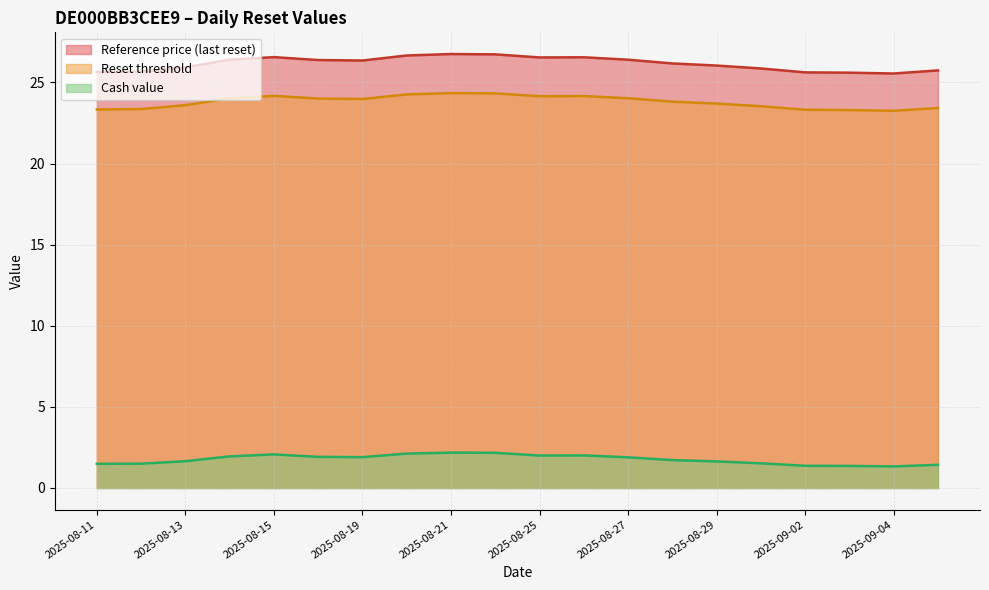

True or false: Reset threshold and Cash value intersect in this chart.

False